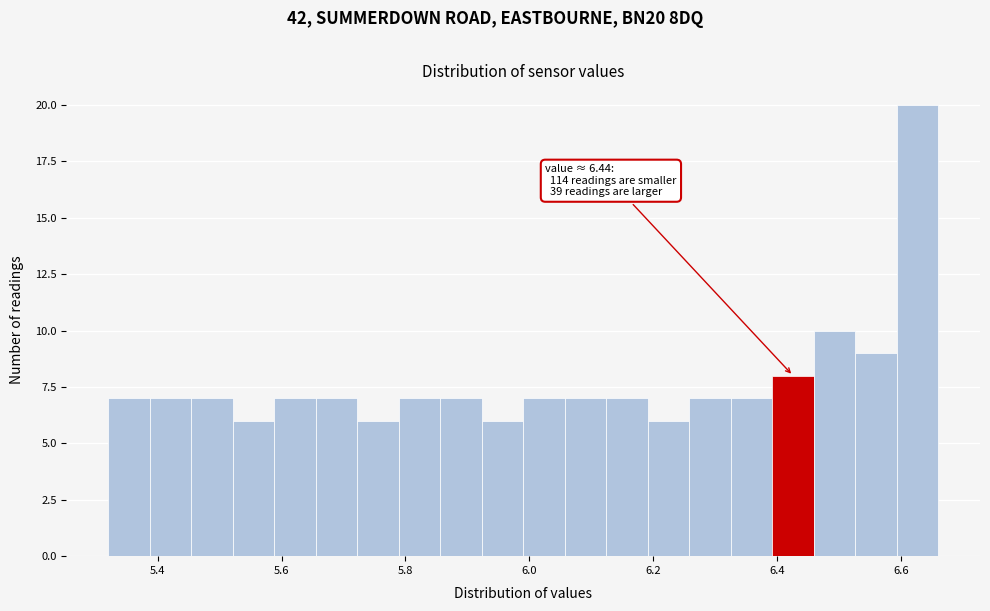

Read against the x-axis, roughly where is the centre of the tallest bar?

6.62